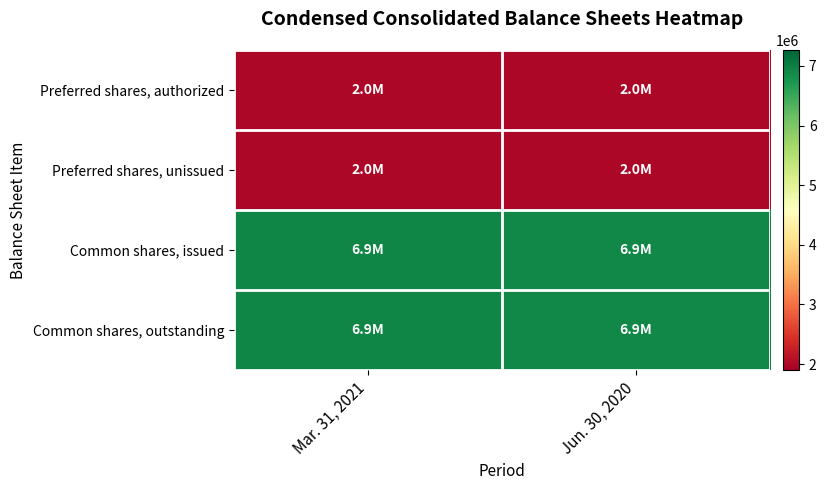

Which series has the largest range (max minus min)?

Common shares, issued